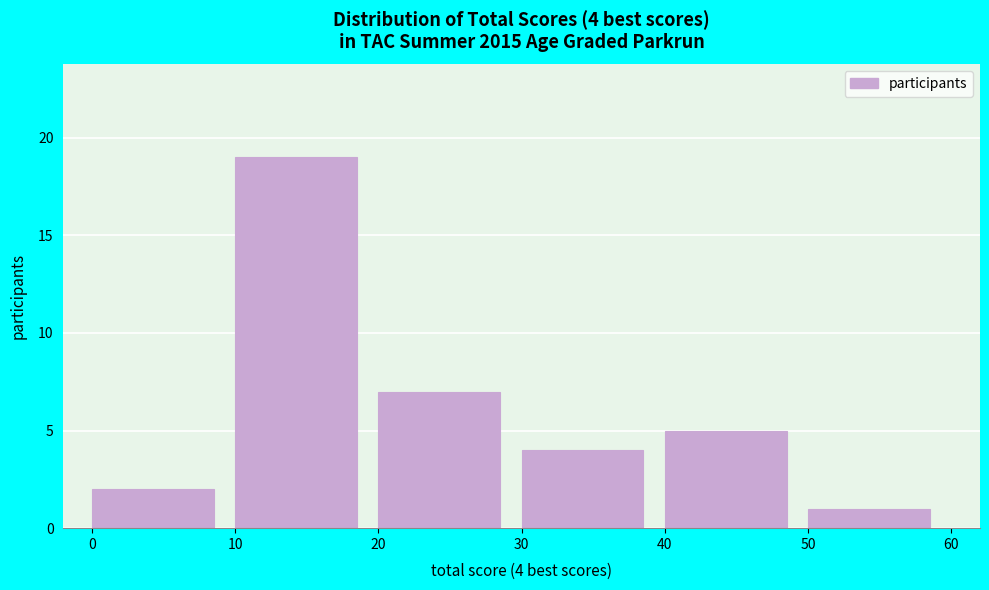

Over which range of the x-axis is the bar tallest?

10 to 20